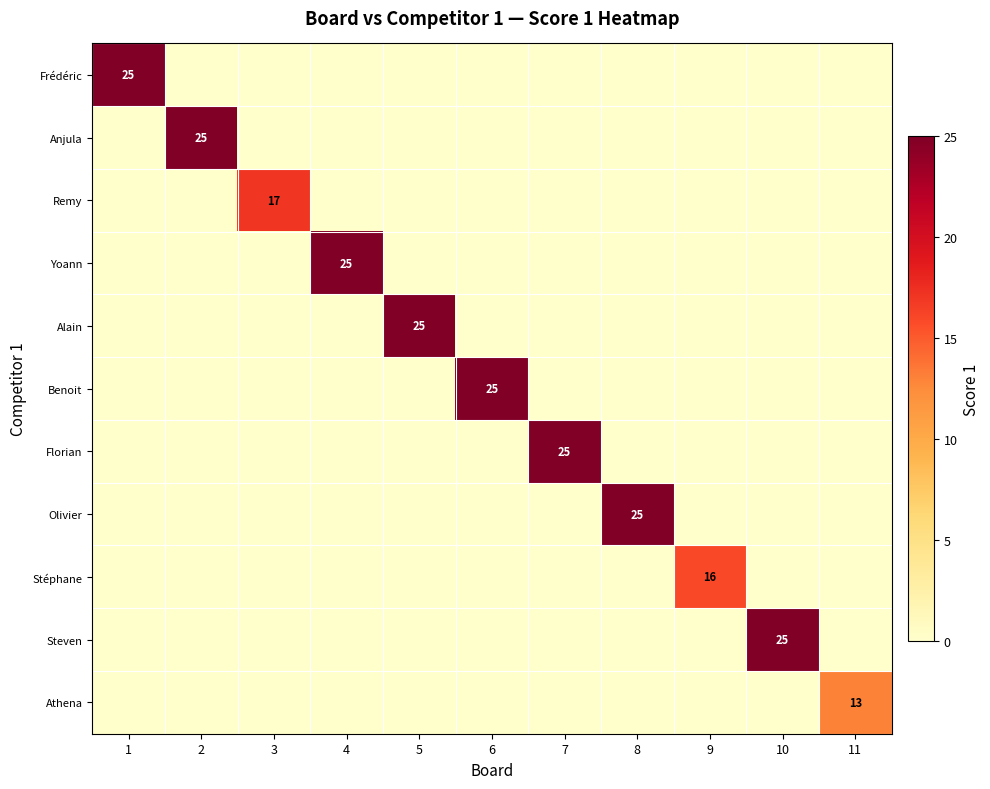

What is the sum of all Florian values?

25